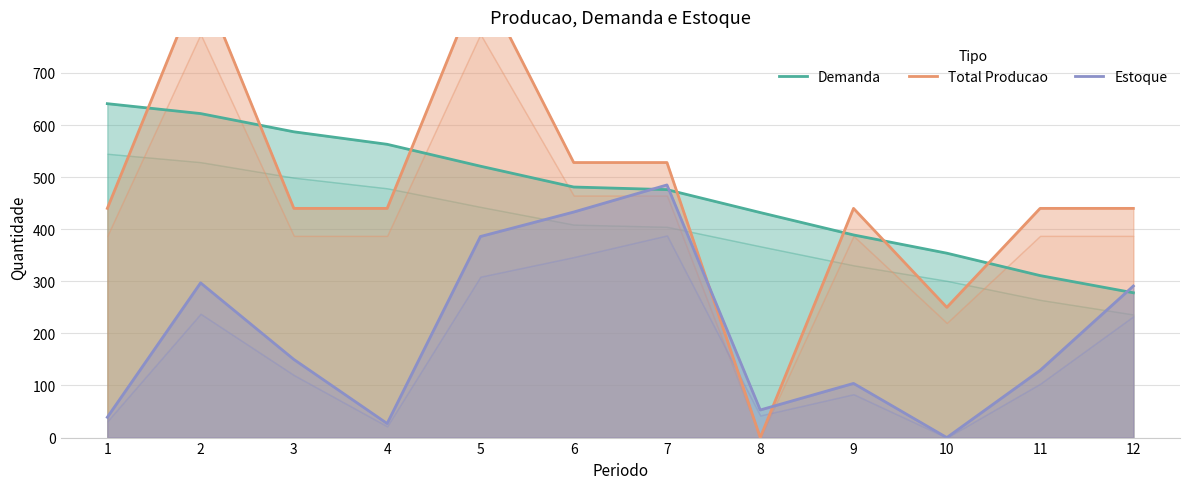

Which series changed the most between 1 and 10?

Demanda